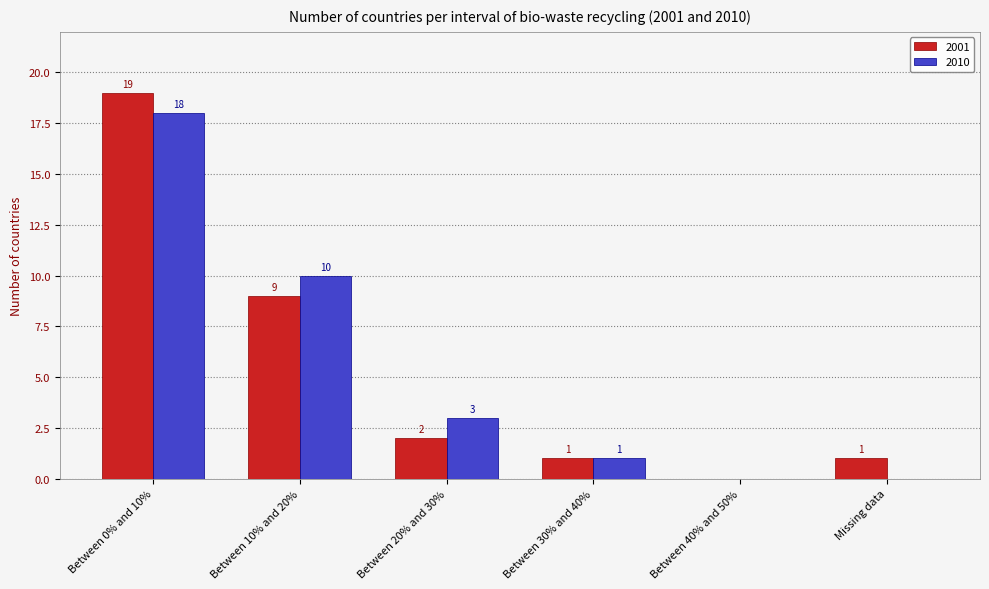

At which label does 2001 first exceed 2?

Between 0% and 10%